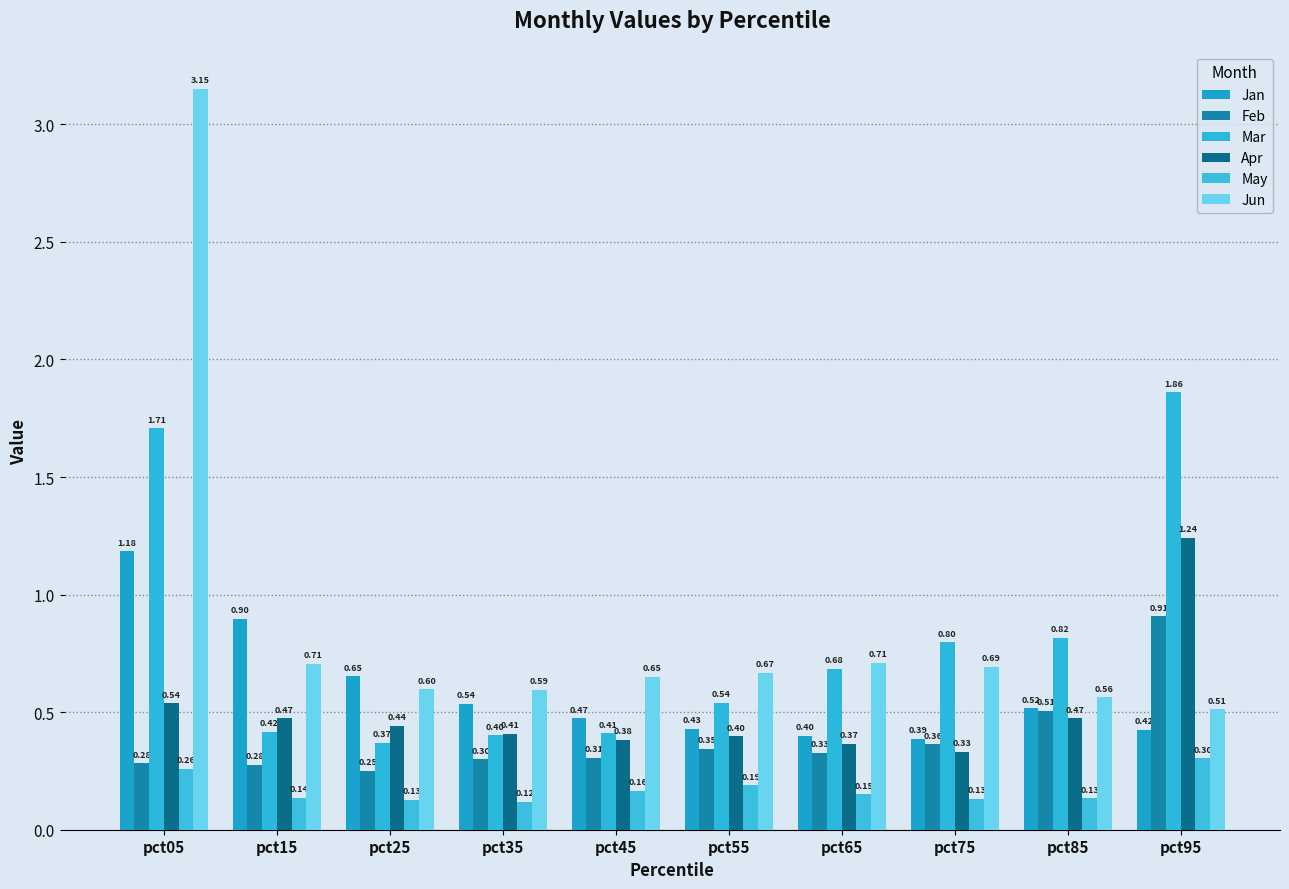

How many groups of bars are there?

10